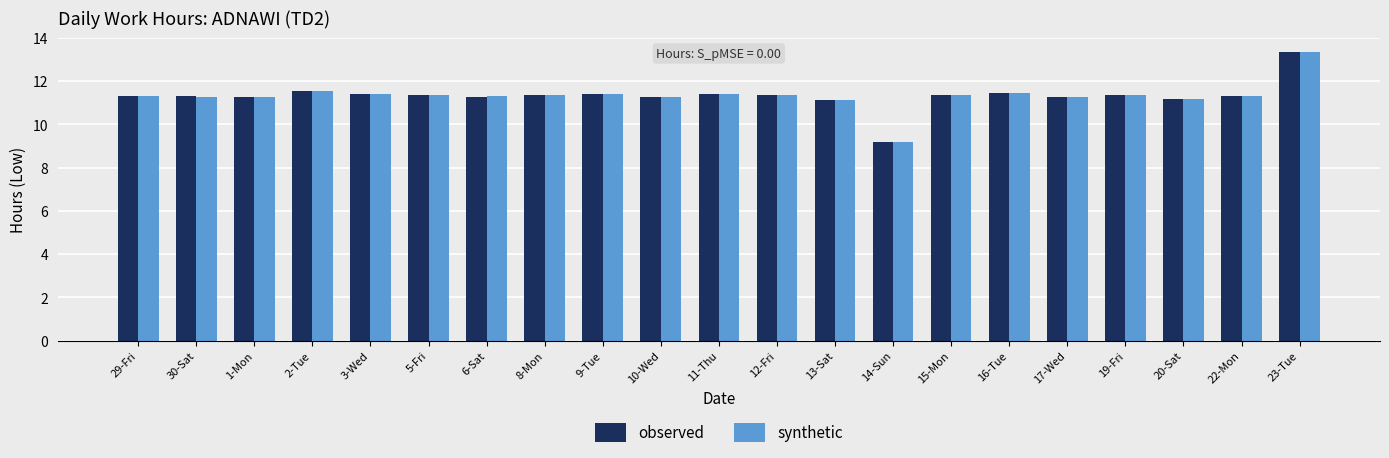

What is the total value across all series at 30-Sat?

22.6